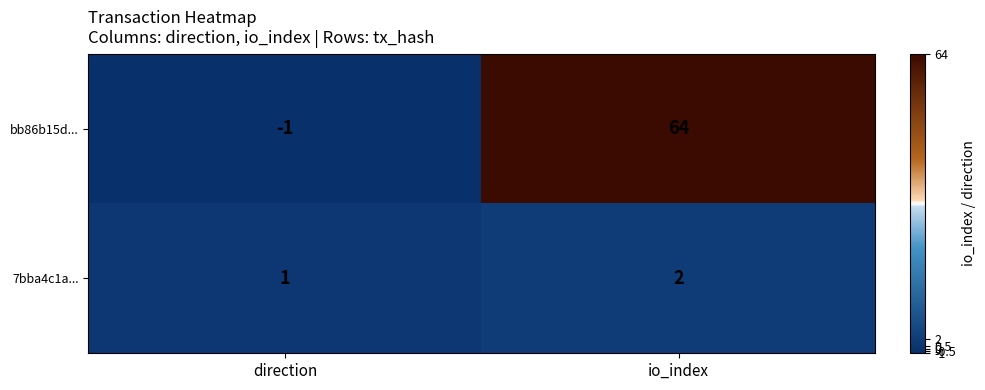

Is it true that 7bba4c1a... equals 1 at direction?

True